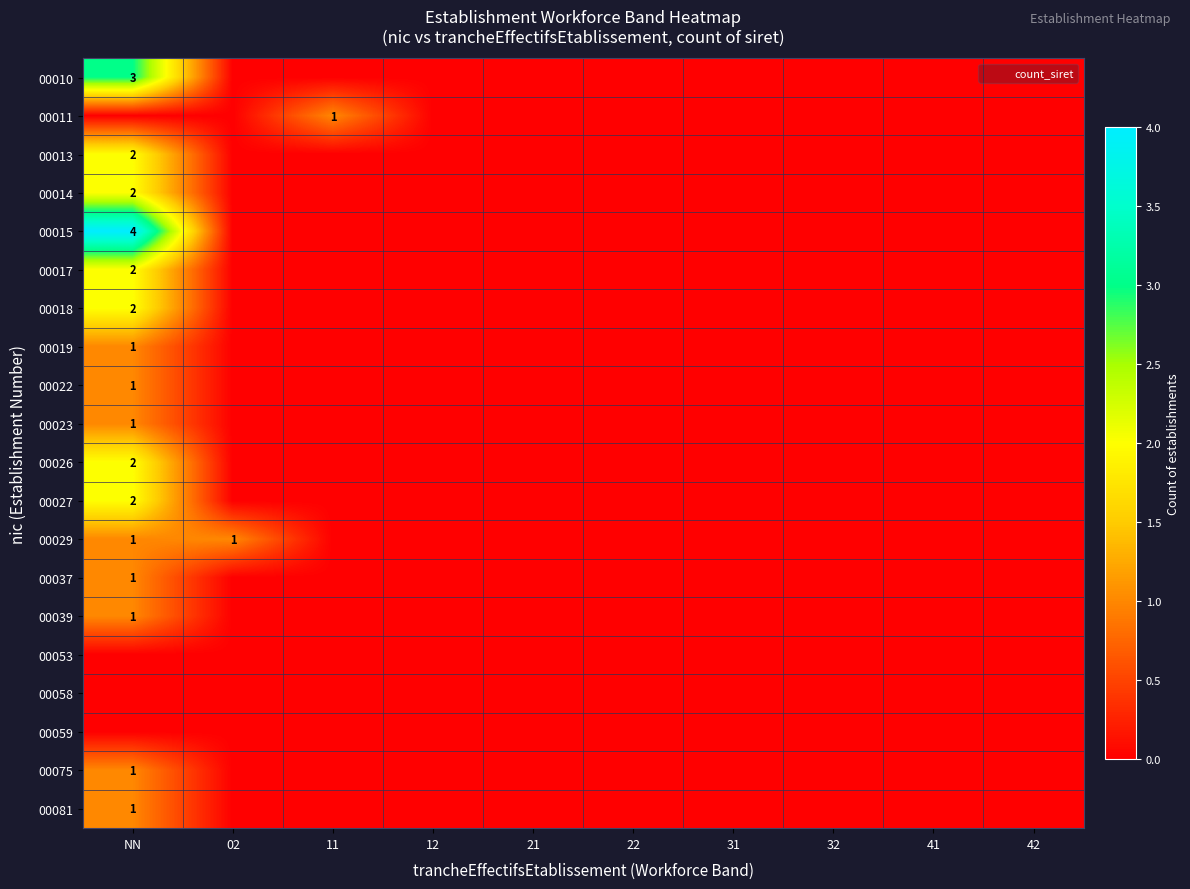

The 00022 series shows 1 at NN. True or false?

True